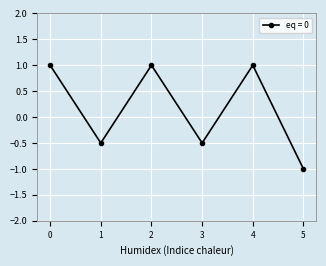

What is the smallest value displayed?

-1.0